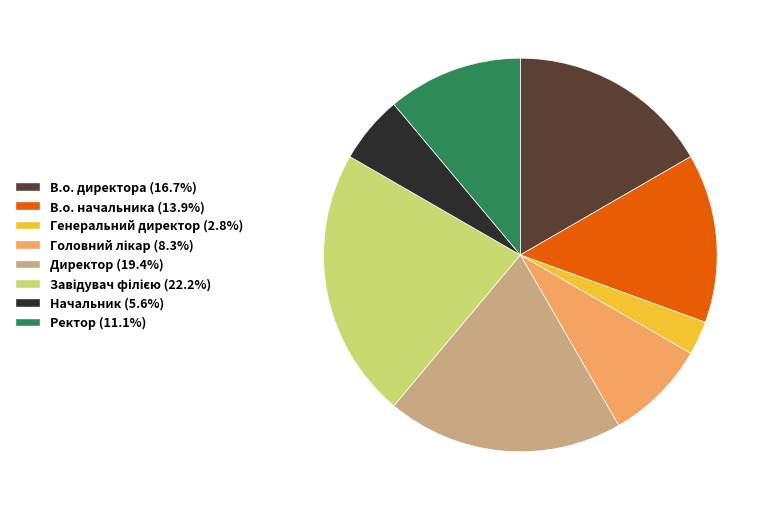

Does Директор (19.4%) represent more than half of the total?

No